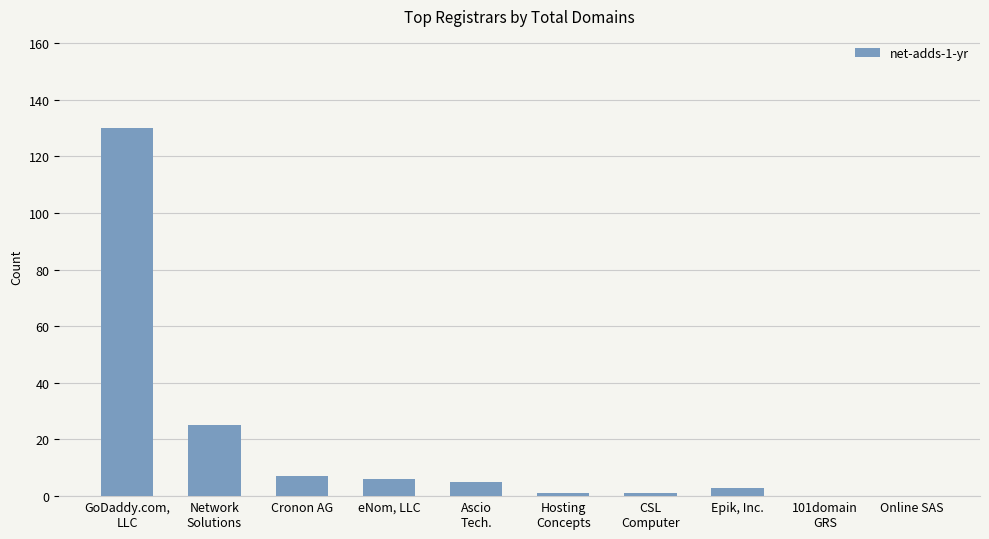

Is it true that the value at 101domain
GRS is -56?

False